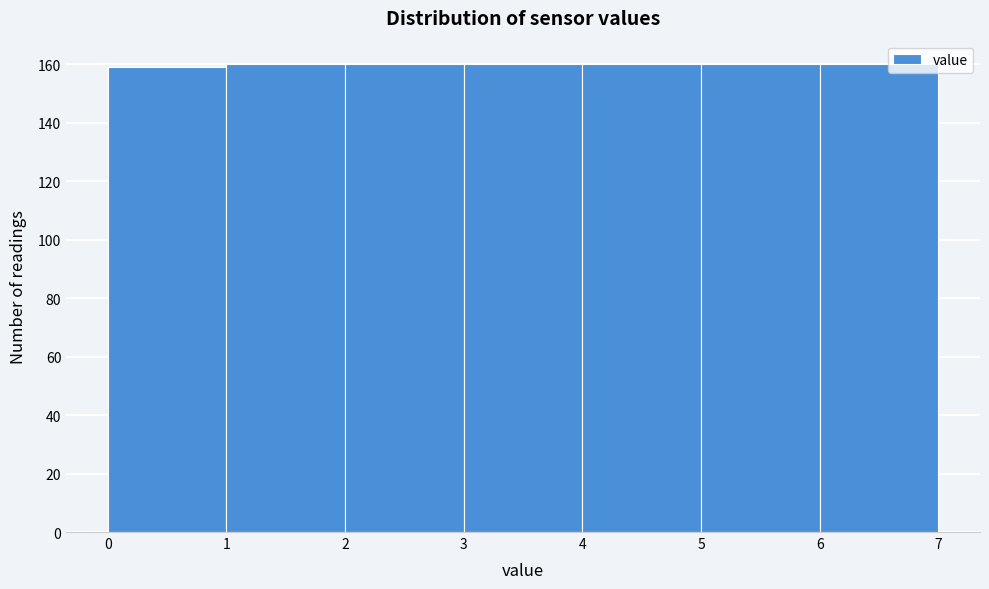

Reading left to right, list every bar in this chart as the range it spans on the x-axis followed by its height. The values are not printed on the chart, so give them approximately, as read against the axis.

0 to 1: 160
1 to 2: 160
2 to 3: 160
3 to 4: 160
4 to 5: 160
5 to 6: 160
6 to 7: 160